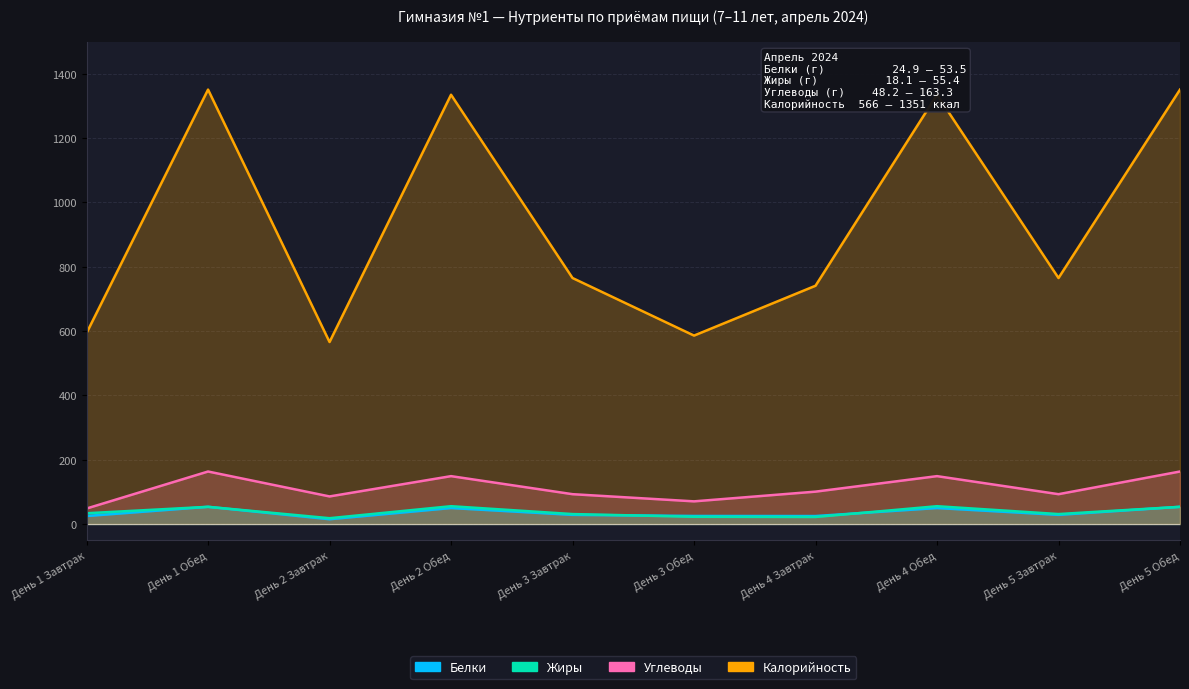

Which series has the largest total across all categories?

Калорийность